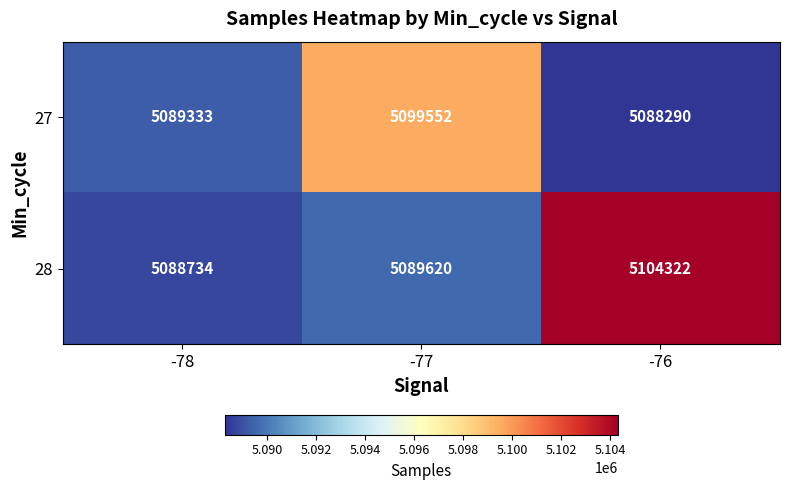

Reading right to left, list all the values displayed in this chart.

27: -76=5088290	-77=5099552	-78=5089333
28: -76=5104322	-77=5089620	-78=5088734